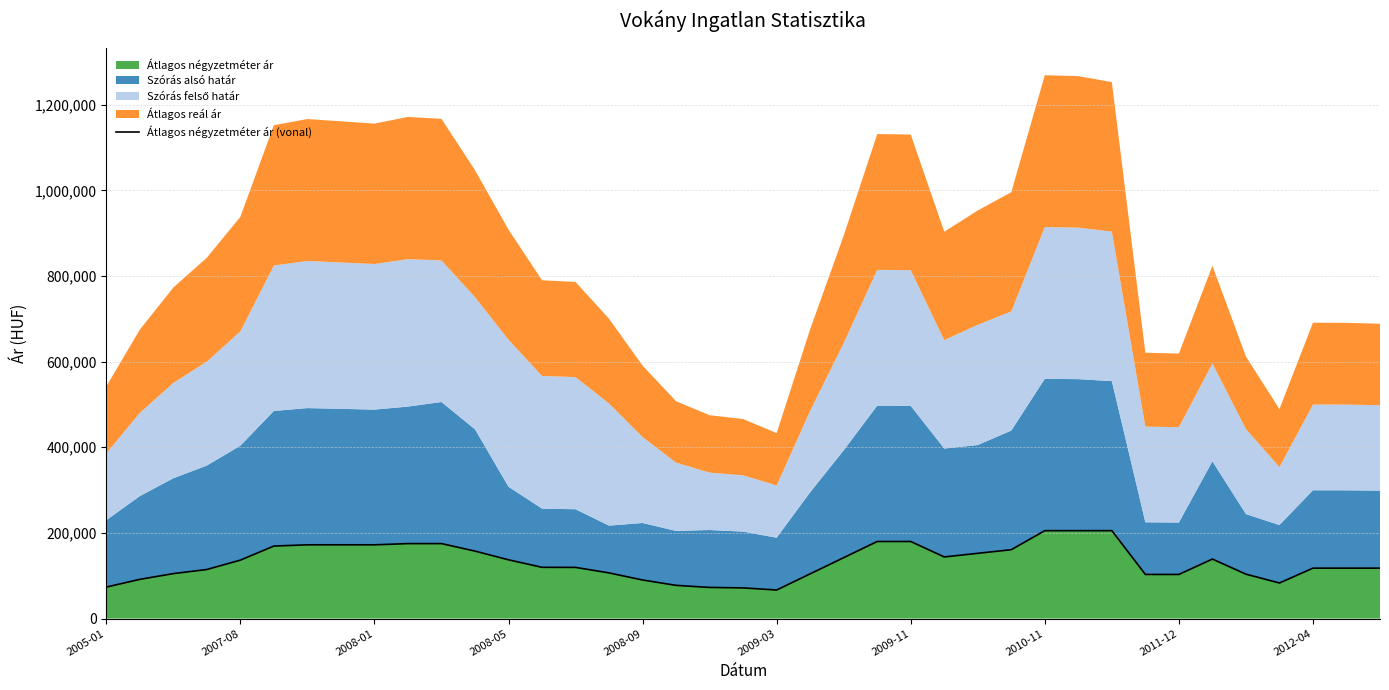

How many data points are less than 119714?

19